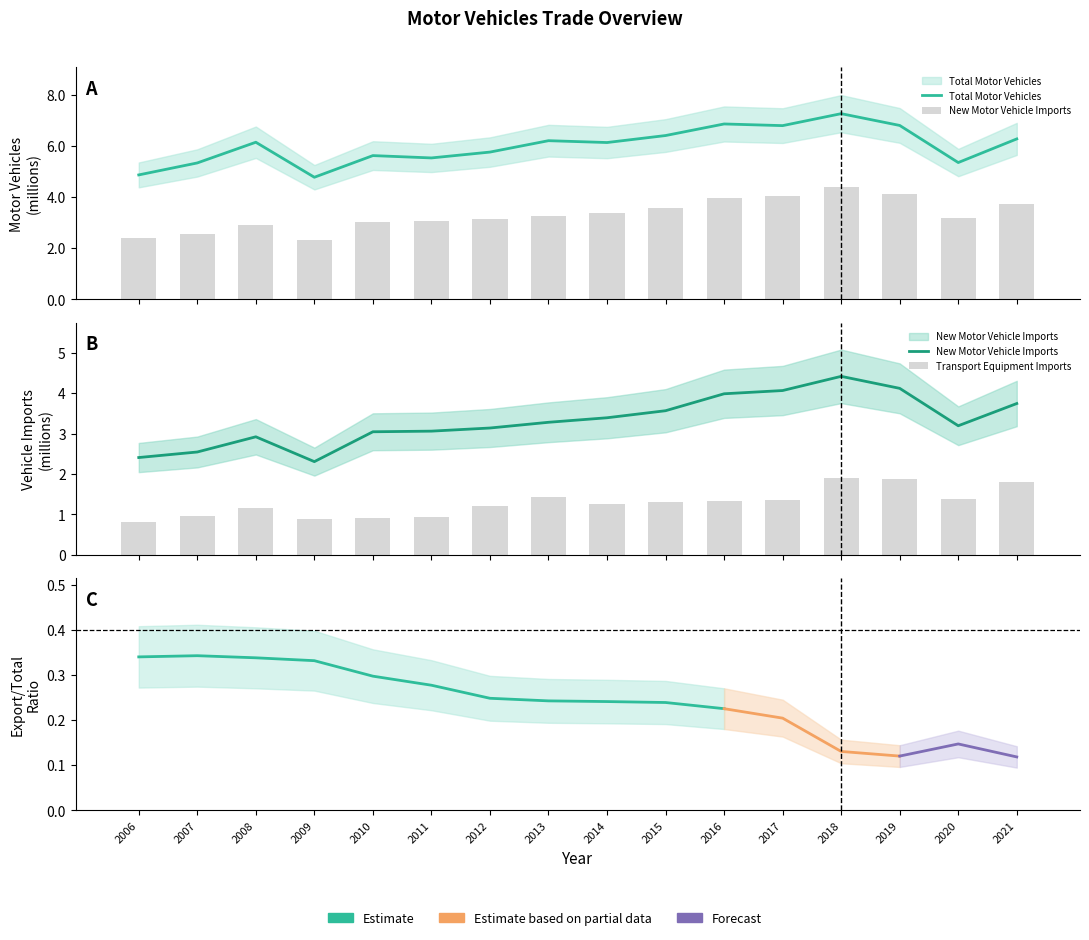

At which label is Transport Equipment Imports closest to 1?

2007